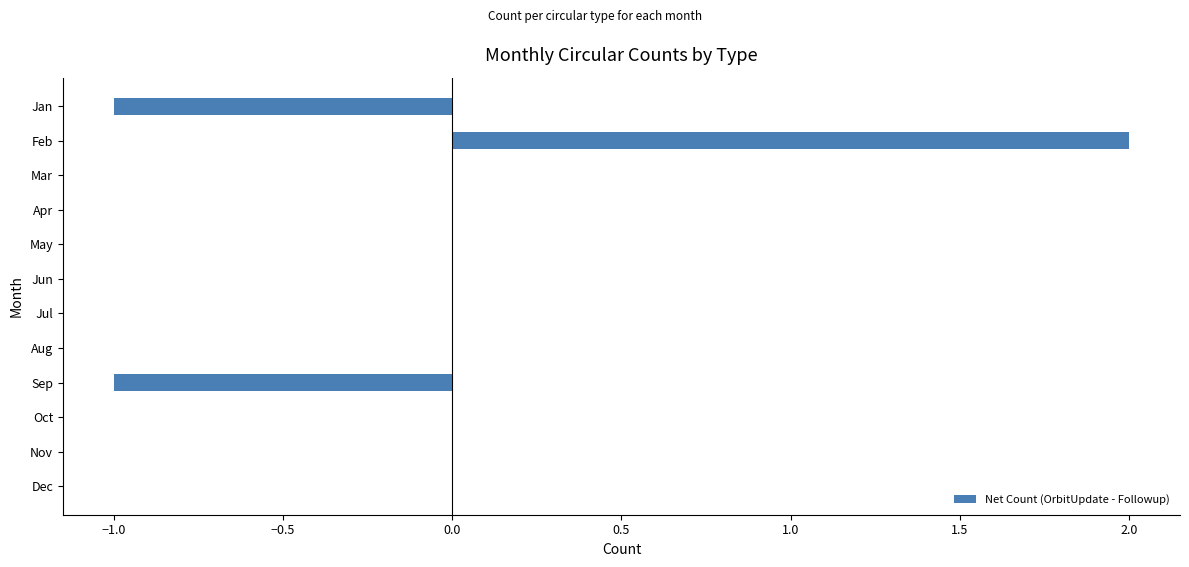

What is the change in value from Jan to Mar?

+1